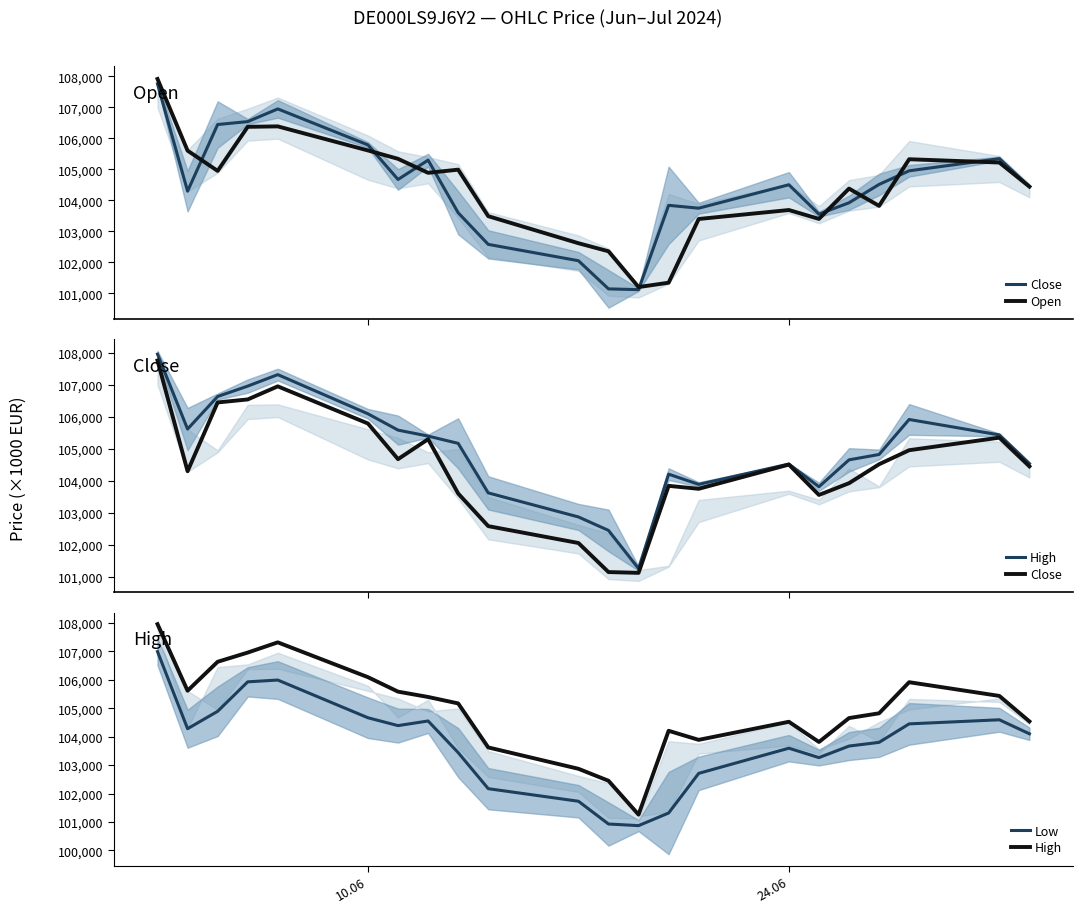

What is the sum of all Close values?

2297103